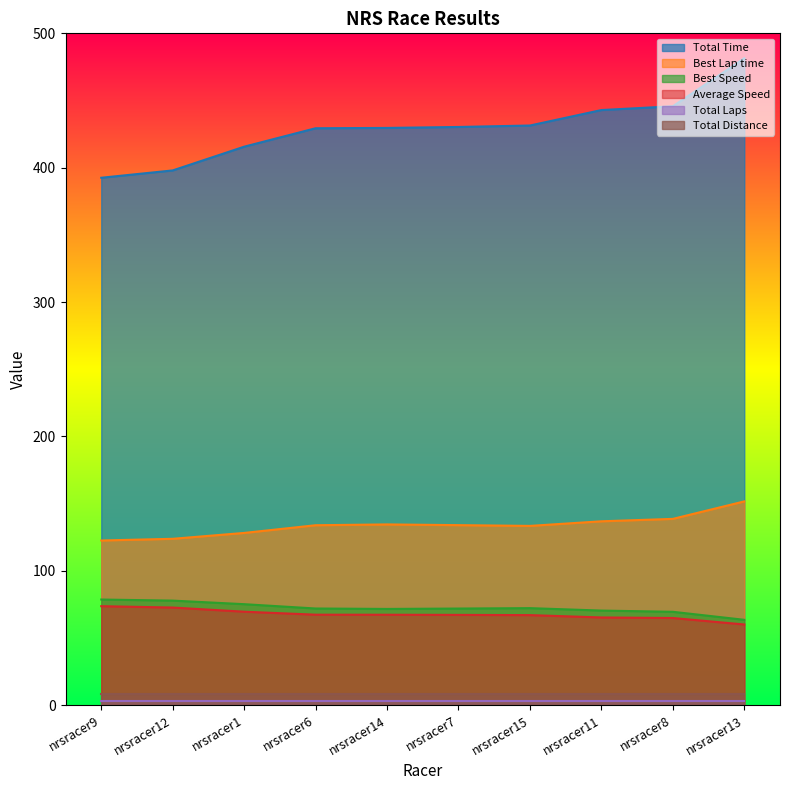

What is the label of the 6th point from the right?

nrsracer14